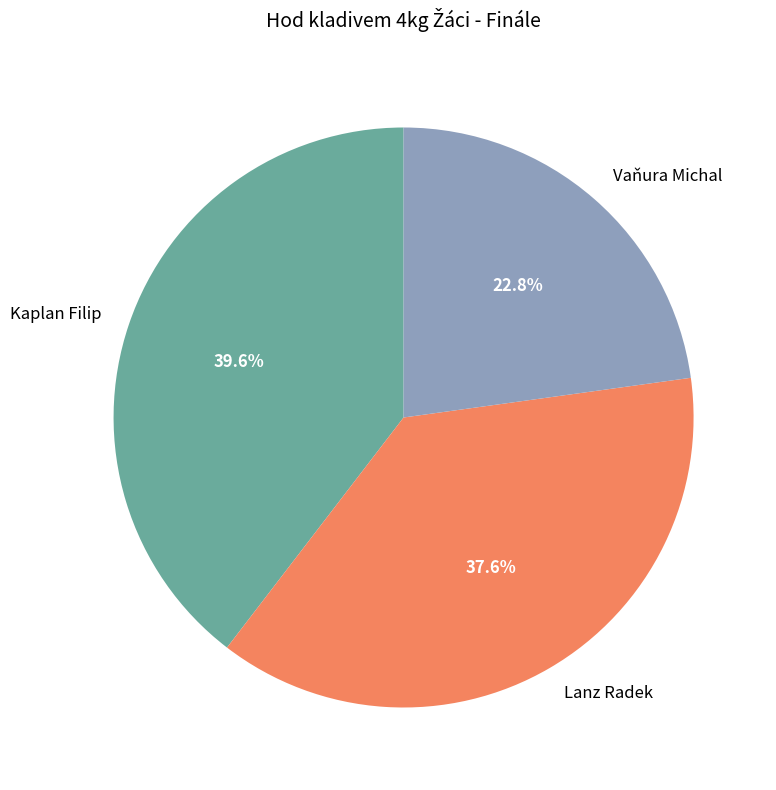

To the nearest percent, what portion does Lanz Radek represent?

38%